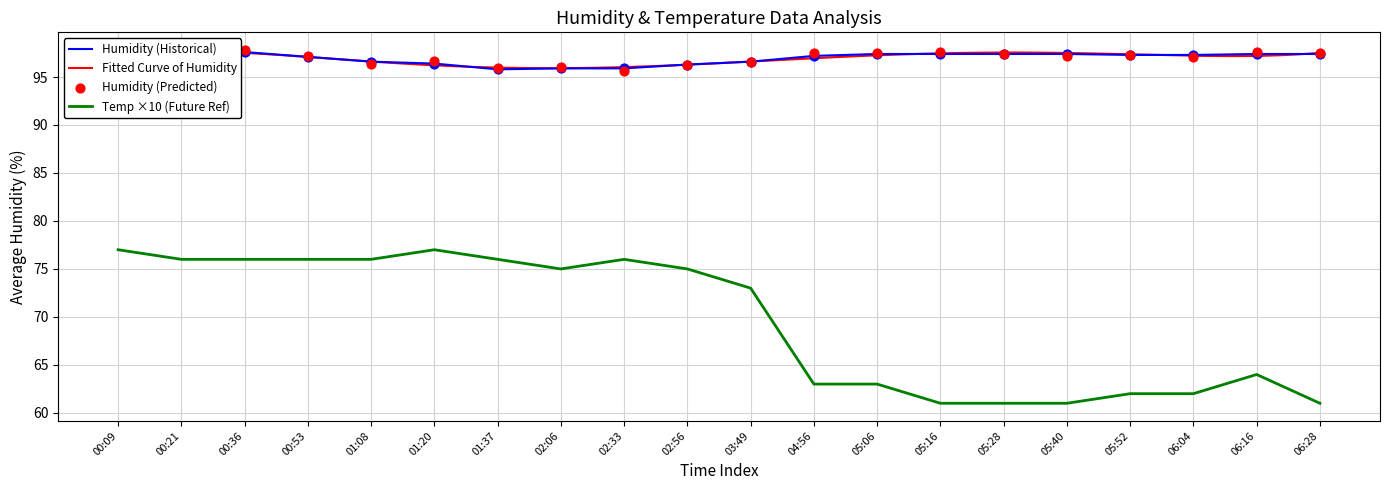

At which category is the sum across all series the highest?

00:09